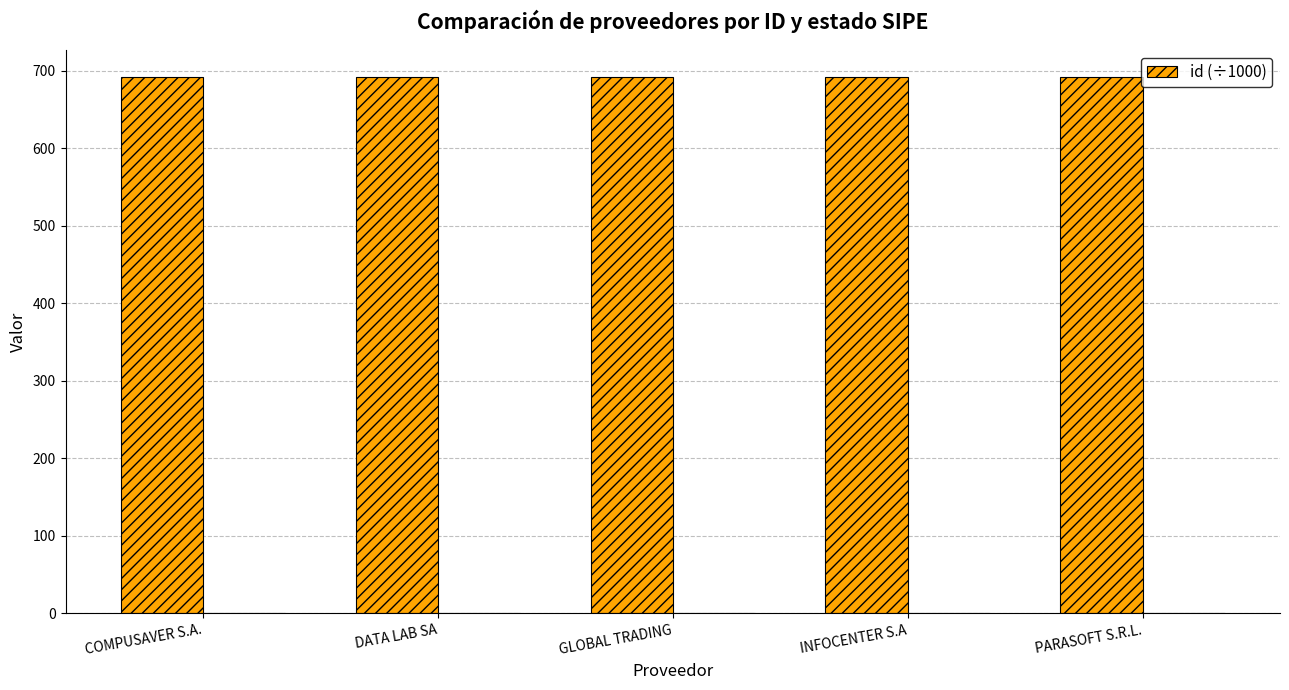

What is the greatest value displayed?

691.8